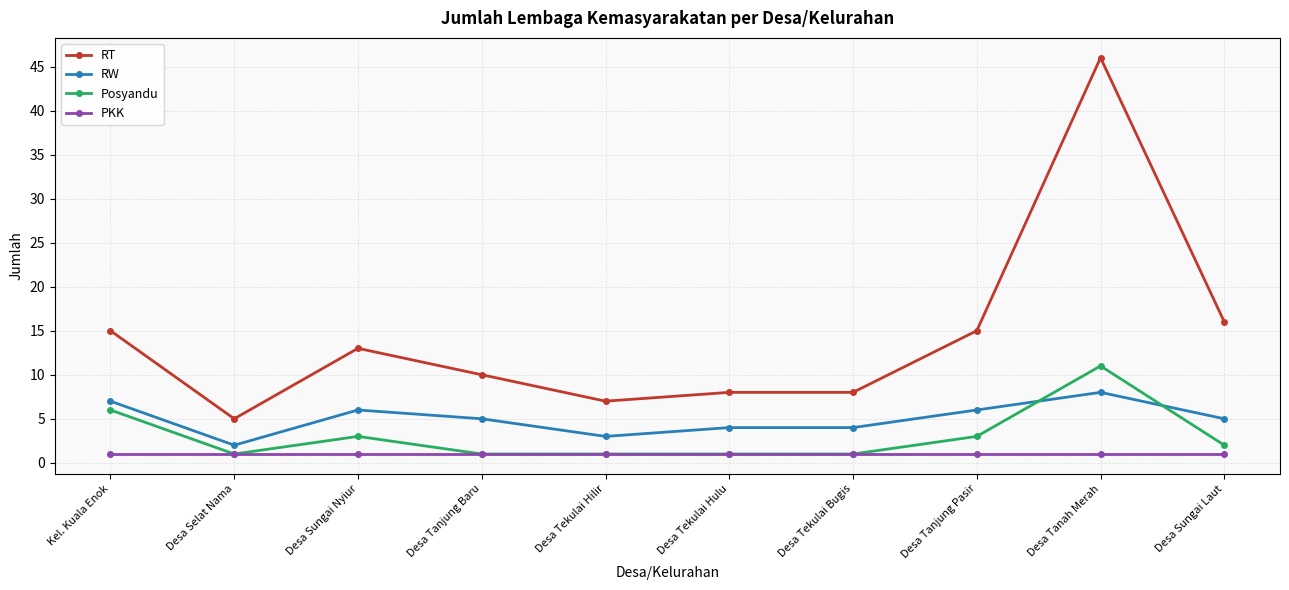

True or false: RW and RT cross at least once.

False